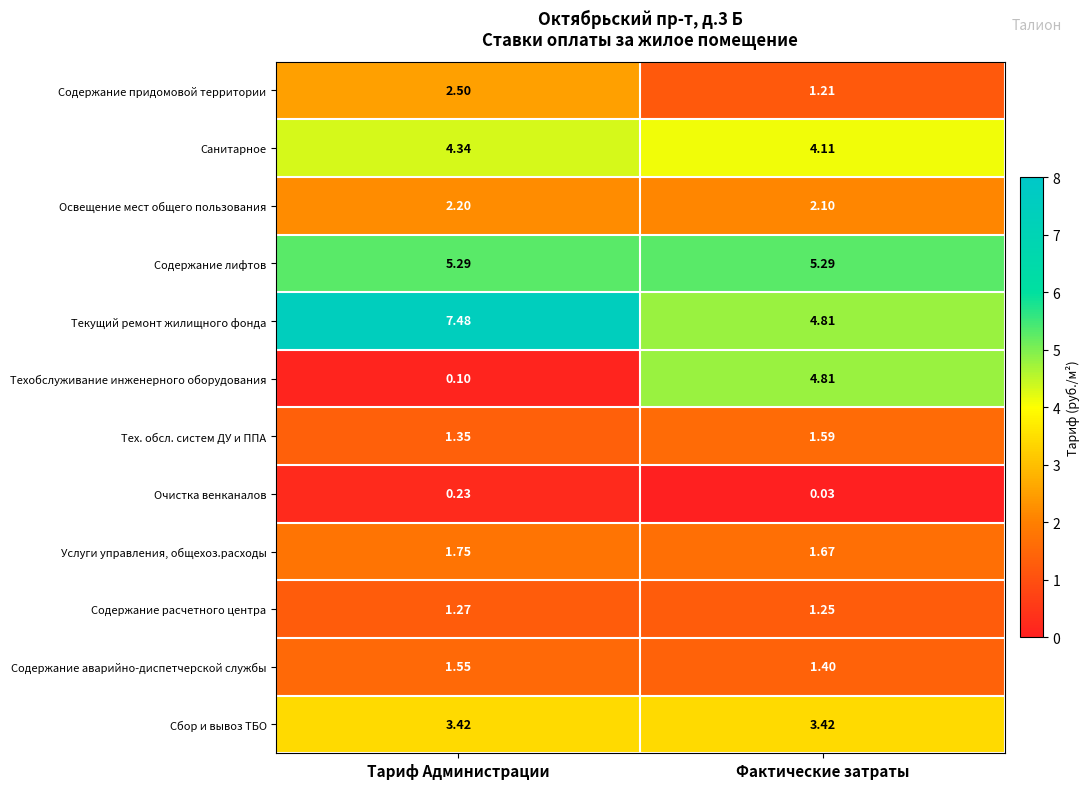

At how many categories does at least one series exceed 1?

2